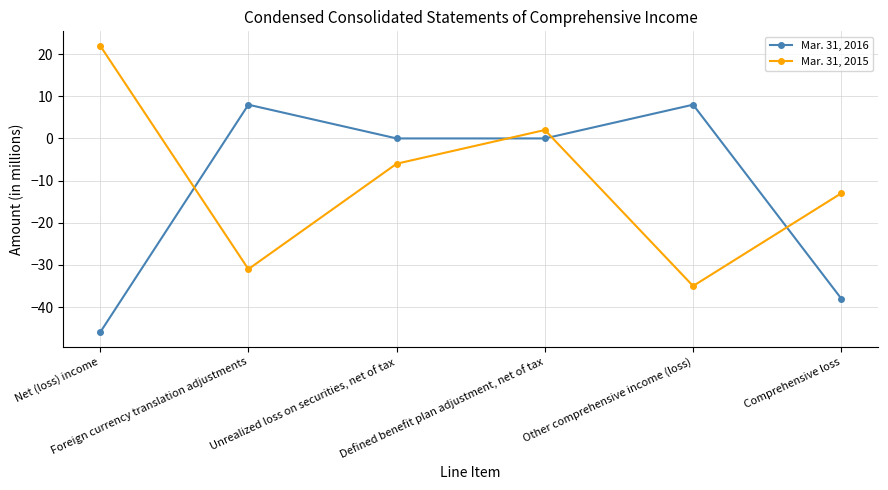

What is the sum of all Mar. 31, 2015 values?

-61